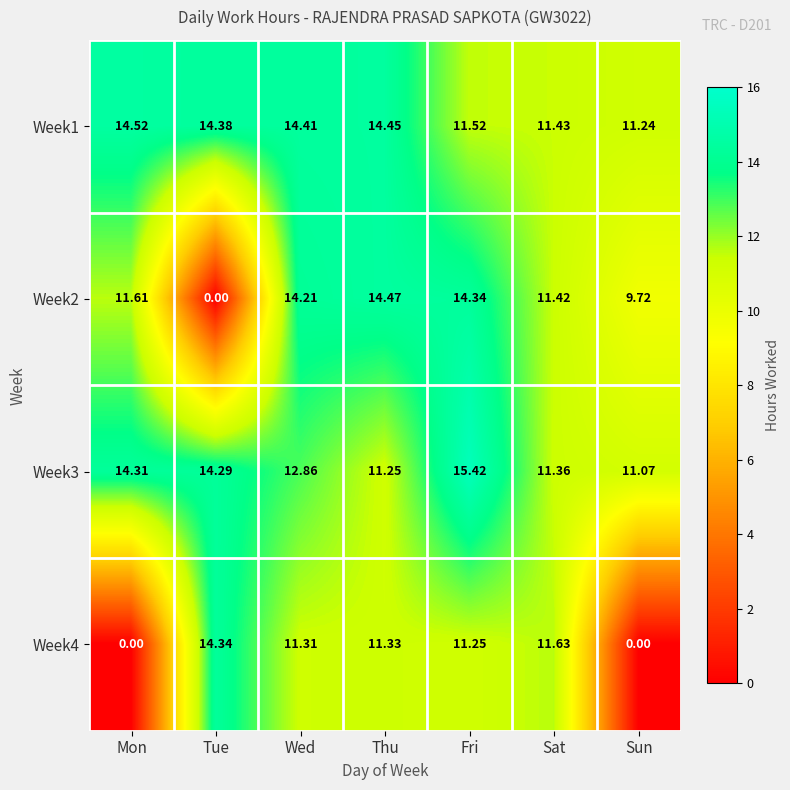

Which category has the highest value in the Week2 series?

Thu